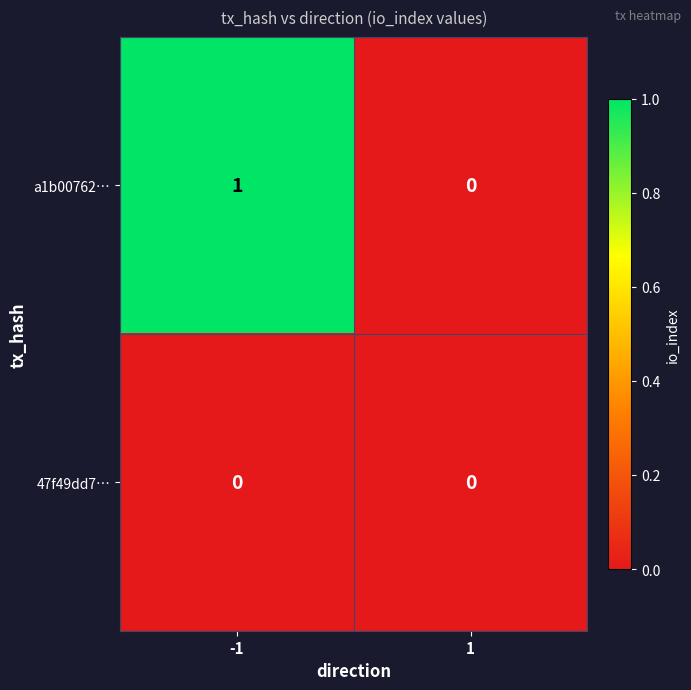

List the series in order of their overall mean, lowest first.

47f49dd7…, a1b00762…